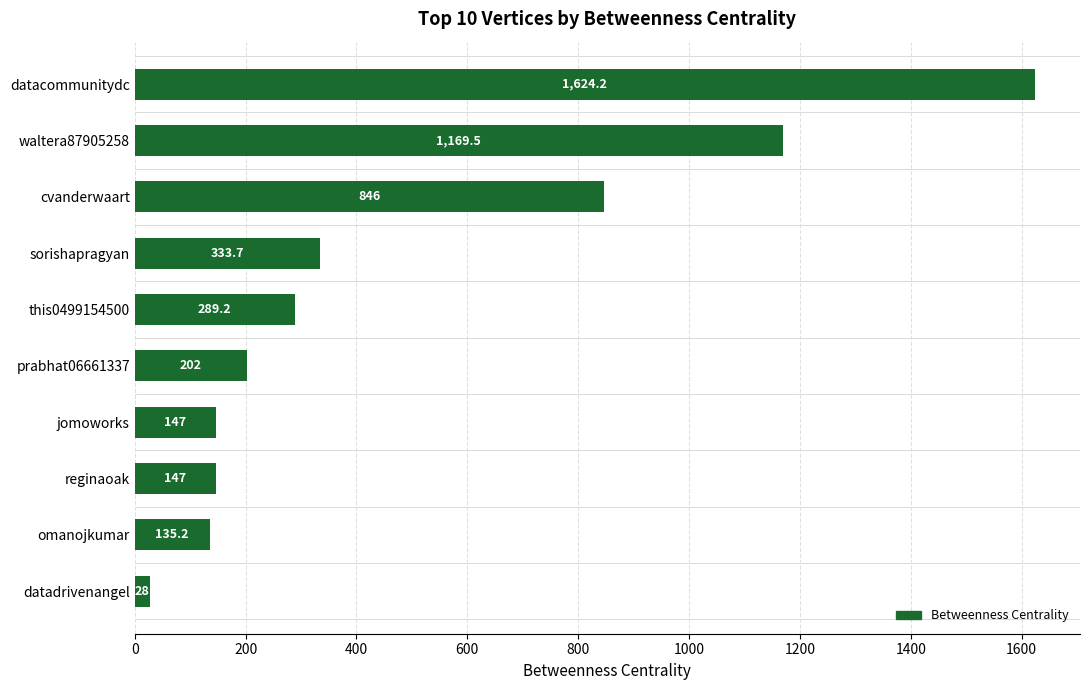

At which label is the value closest to 826?

cvanderwaart